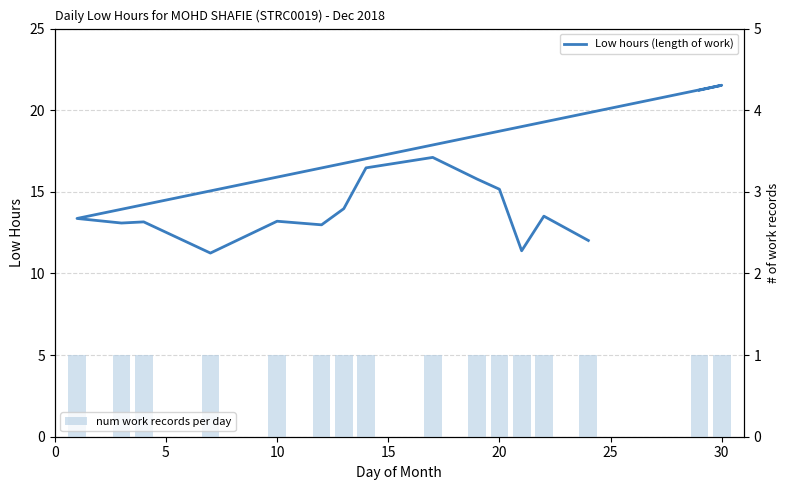

What is the difference between the second highest and minimum values in the Low hours (length of work) series?

10.0